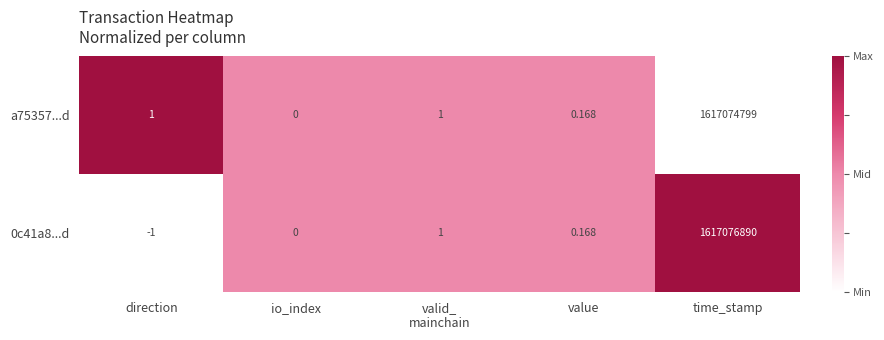

Count the number of categories in the chart.

5